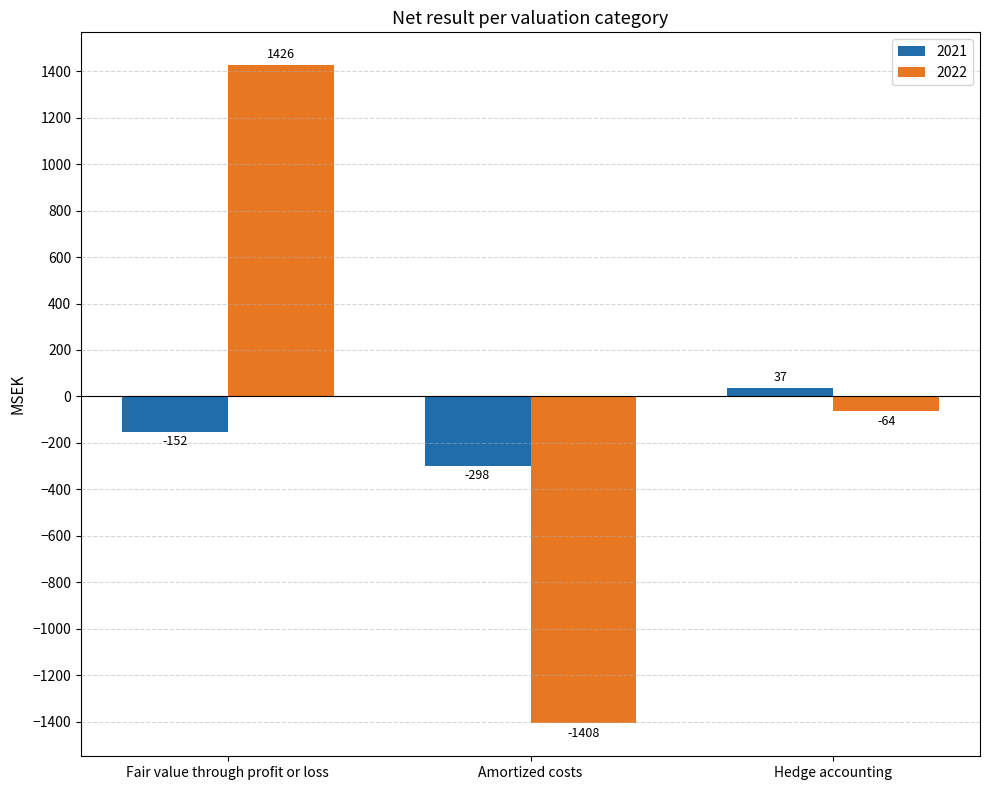

Which series has the largest total across all categories?

2022